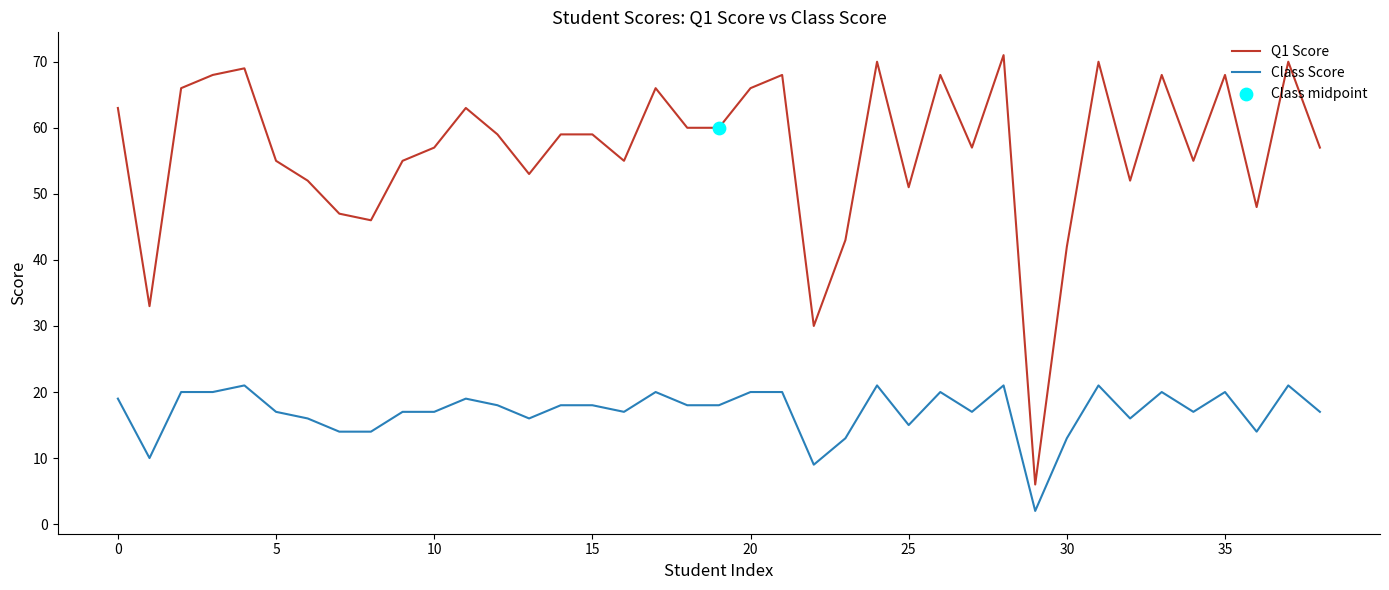

Which series has the largest total across all categories?

Q1 Score